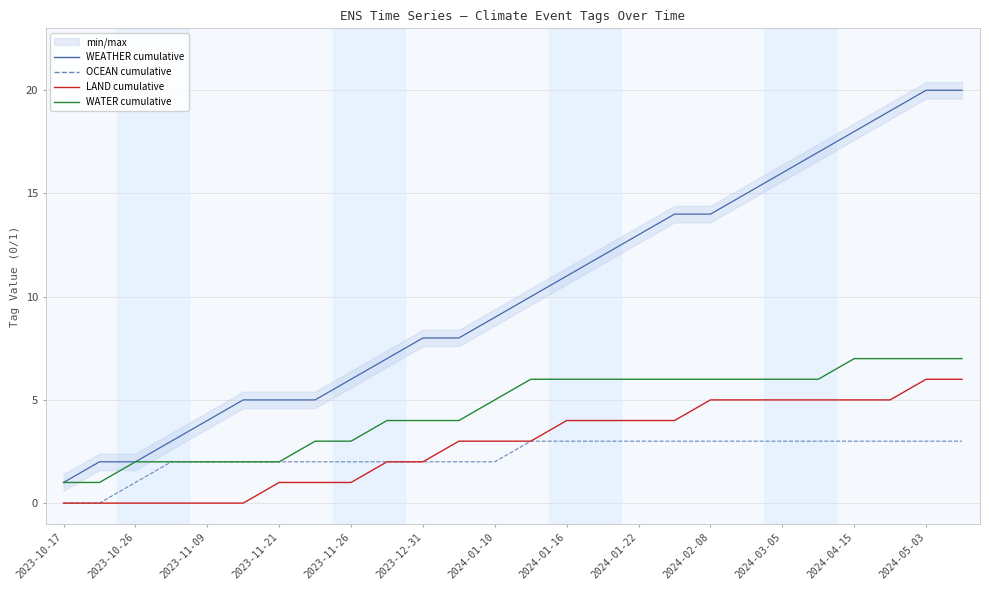

True or false: WEATHER cumulative and WATER cumulative intersect in this chart.

False